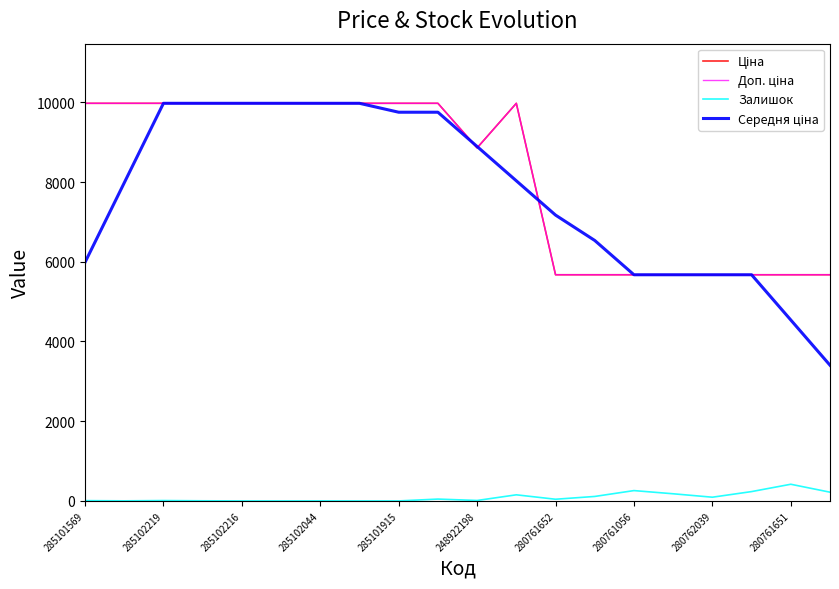

What is the maximum value shown in the chart?

9975.0